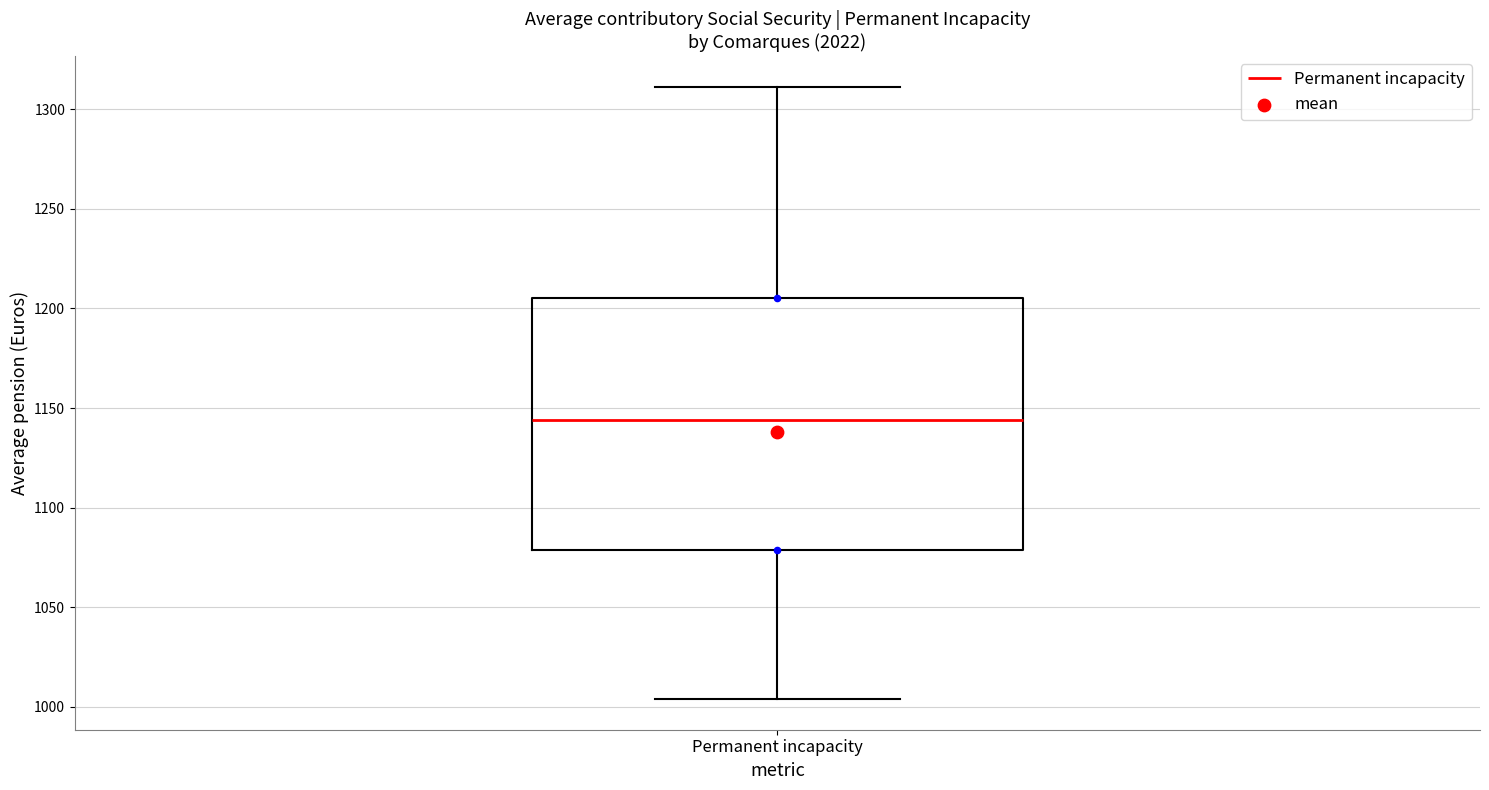

Where is the lower edge of the box for Permanent incapacity on the y-axis? The values are not printed on the chart, so give them approximately, as read against the axis.

1080